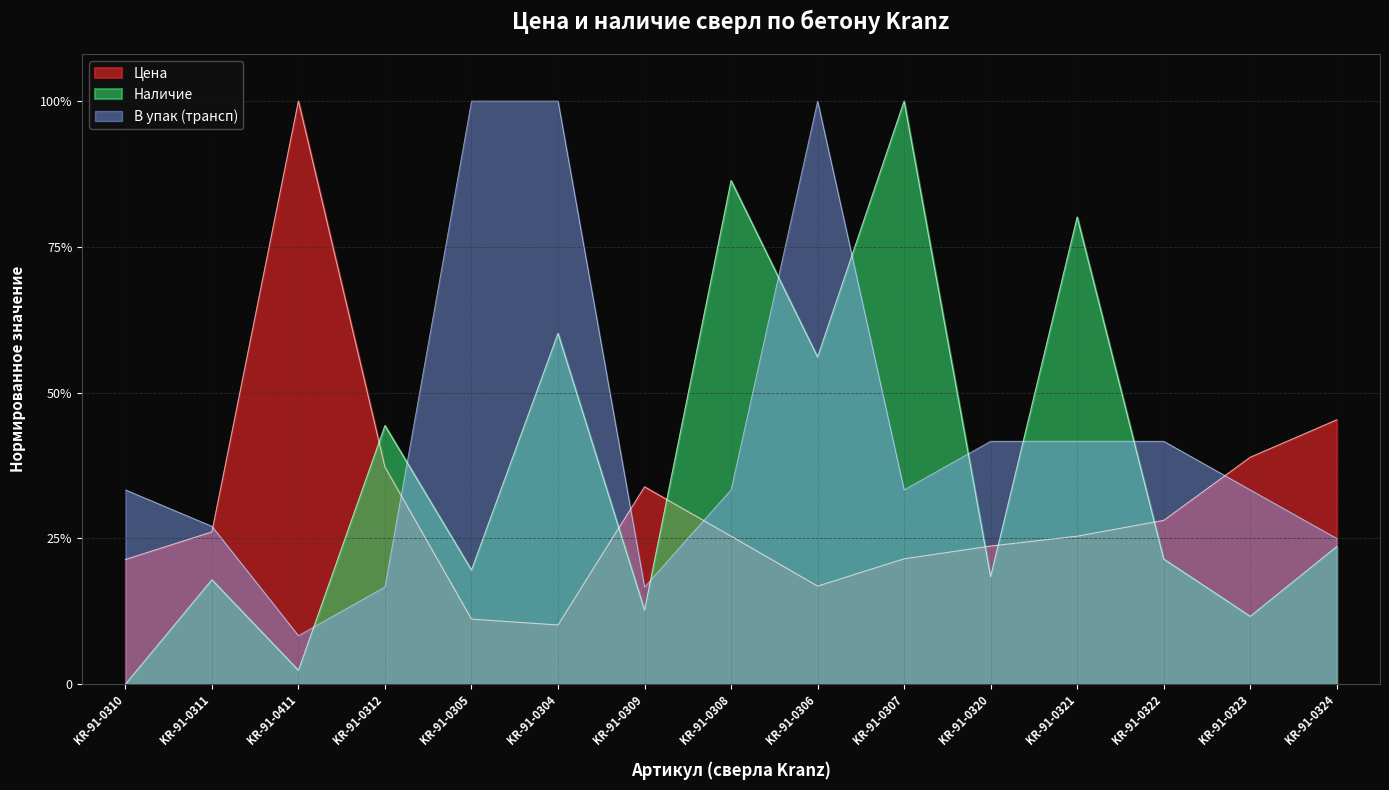

Does the chart have visible grid lines?

Yes